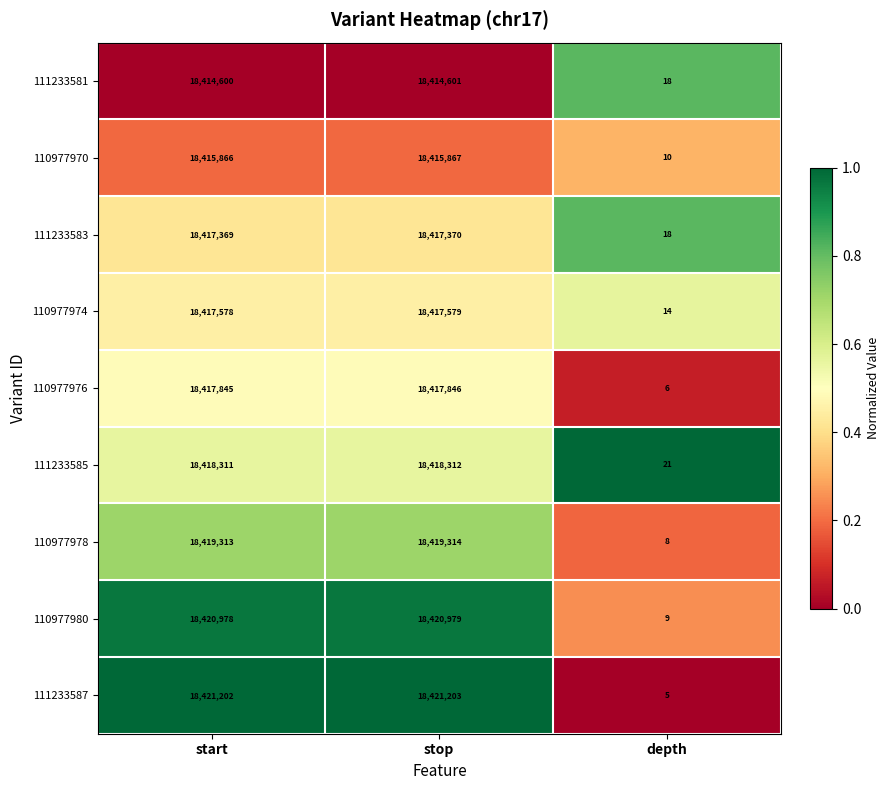

What is the total value across all series at start?

165763062